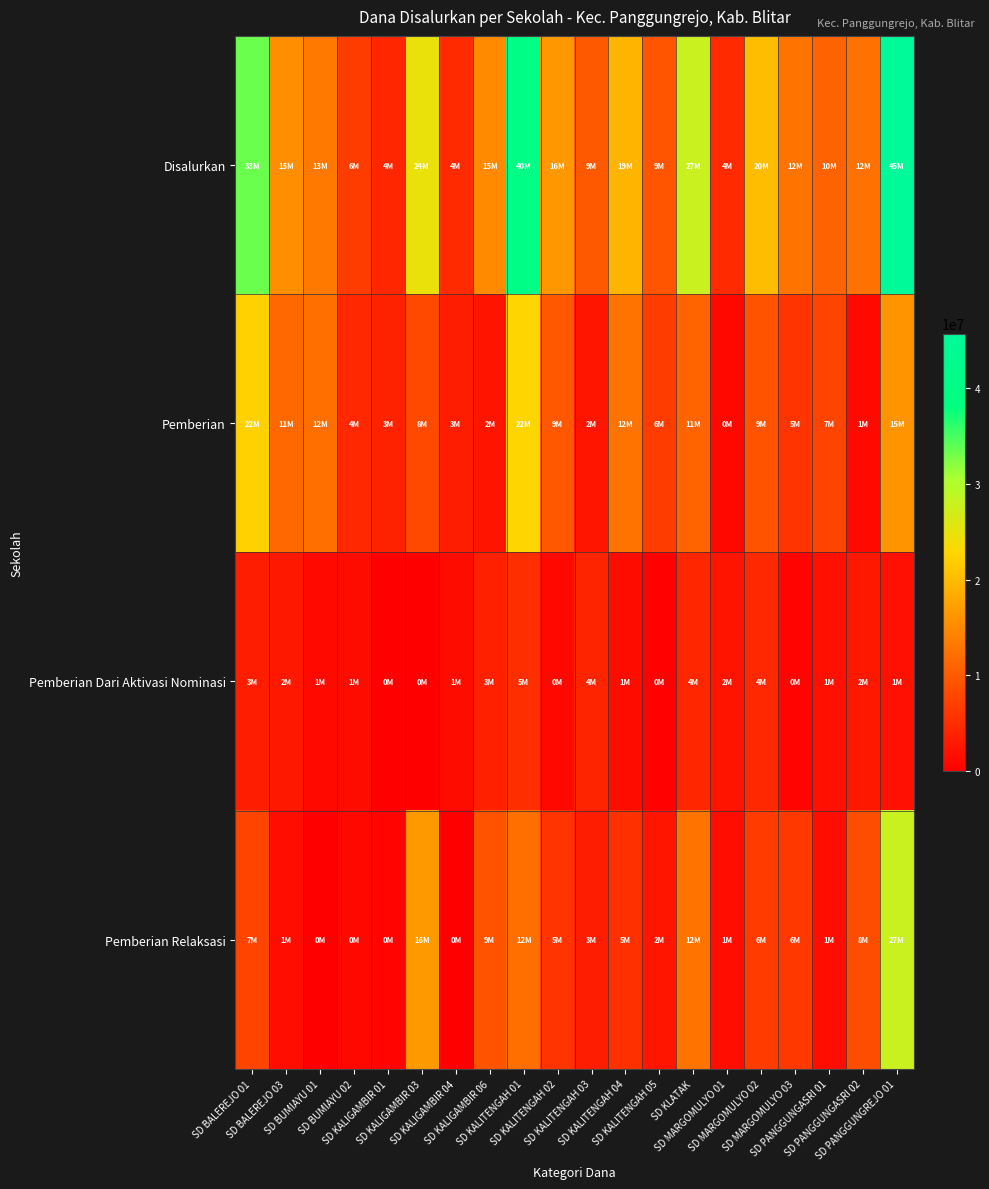

What is the total value across all series at SD BUMIAYU 01?

26550000